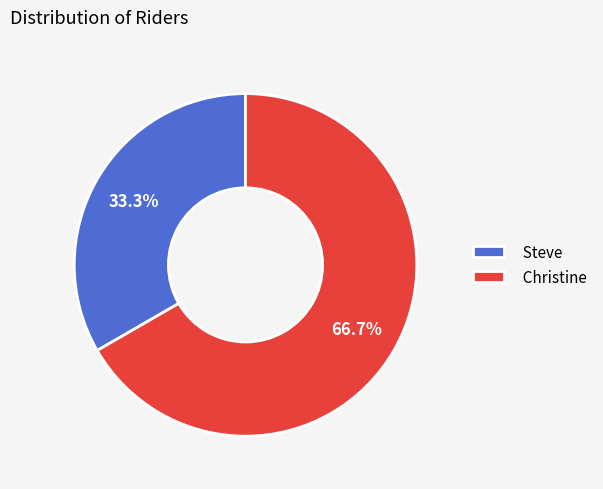

Which slice represents more than half of the pie?

Christine